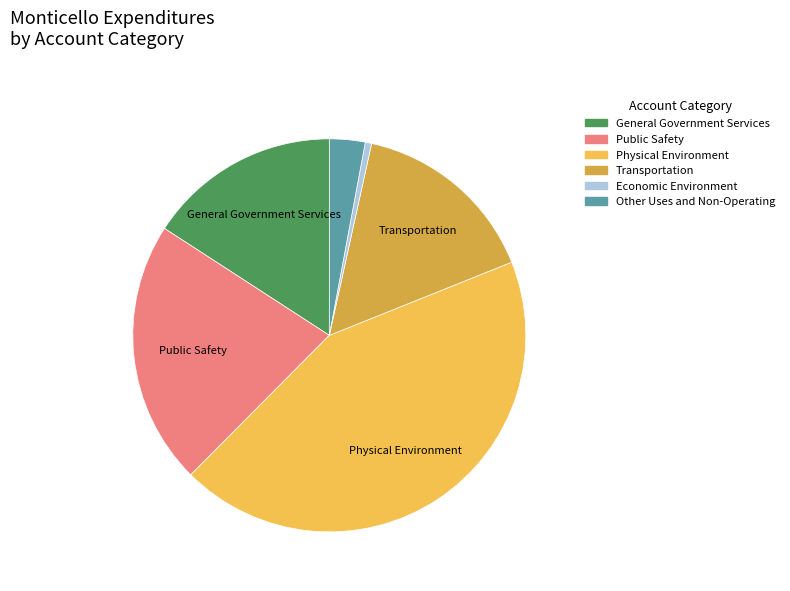

Which has a higher value, Transportation or Public Safety?

Public Safety